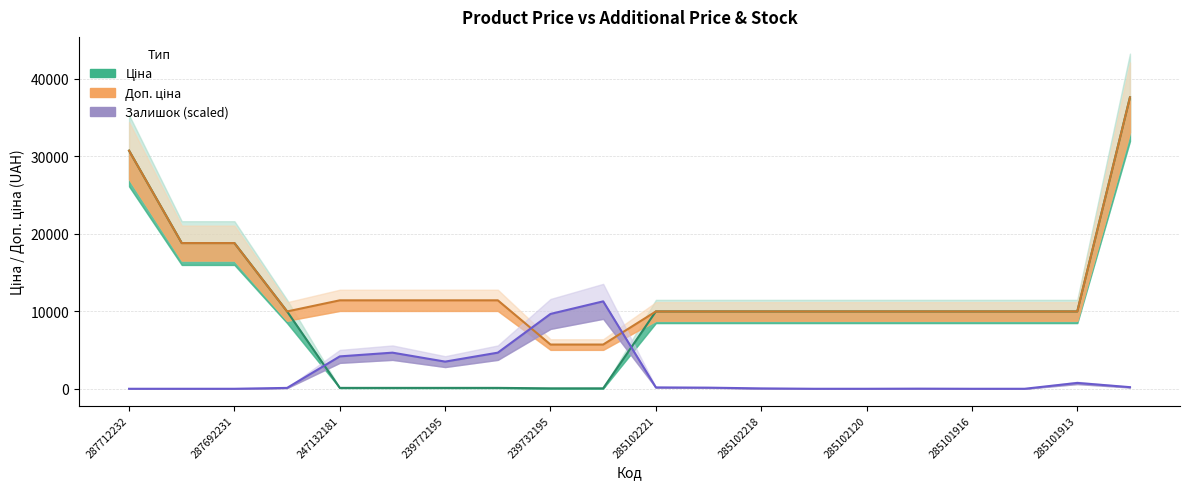

At which category is the sum across all series the highest?

285652233